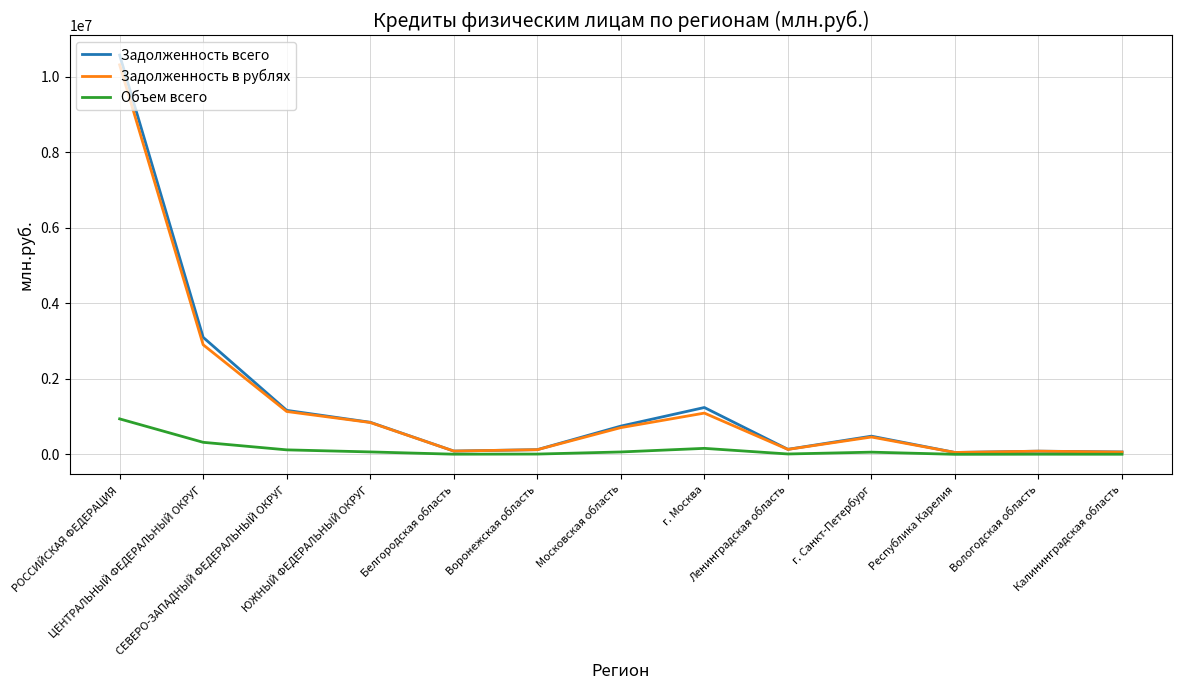

What is the highest value of the Объем всего series?

942325